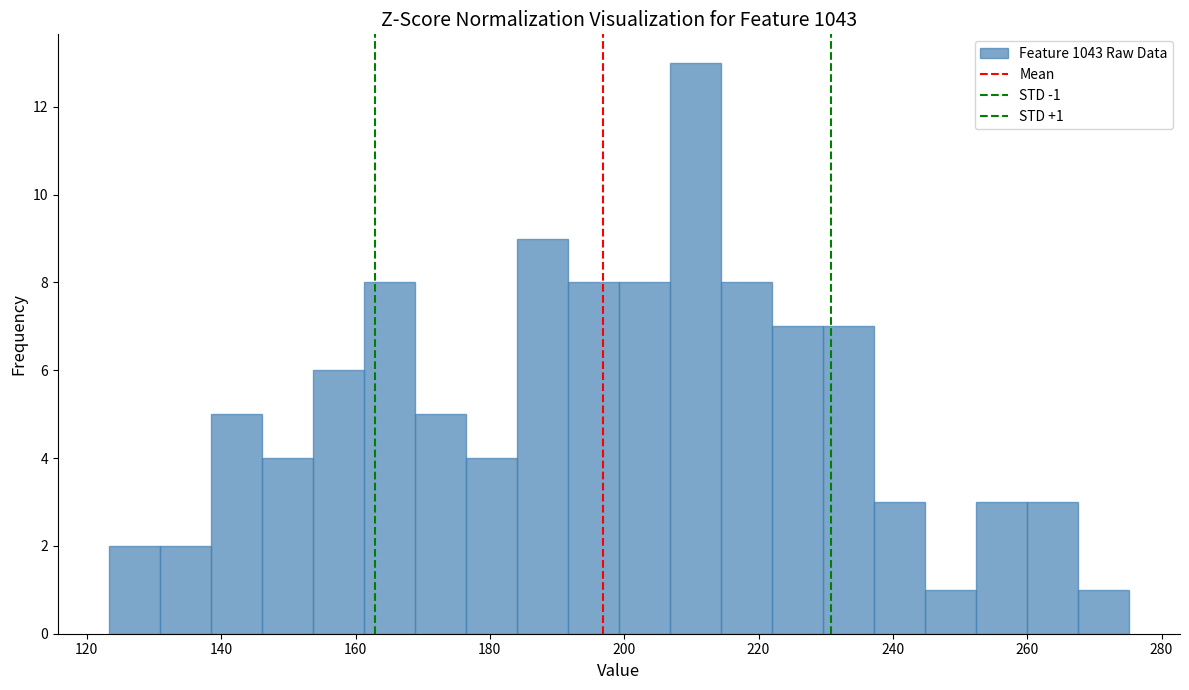

Read against the x-axis, roughly where is the centre of the tallest bar?

210